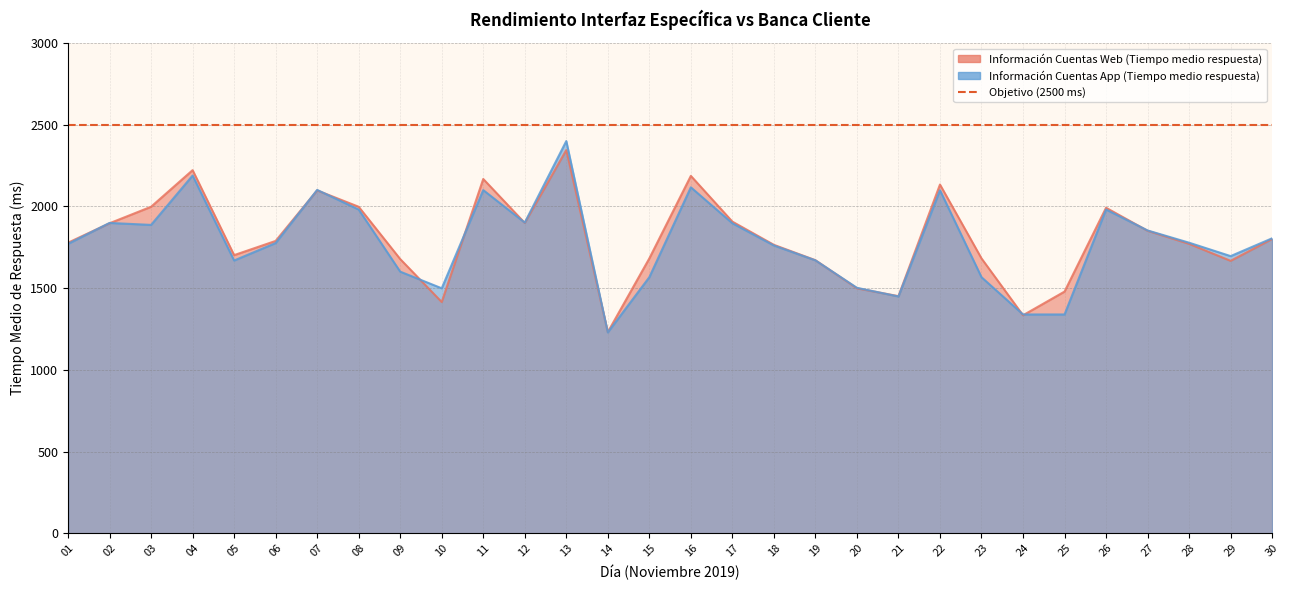

Rank the series at 30 from lowest to highest value.

Información Cuentas Web (Tiempo medio respuesta), Información Cuentas App (Tiempo medio respuesta)